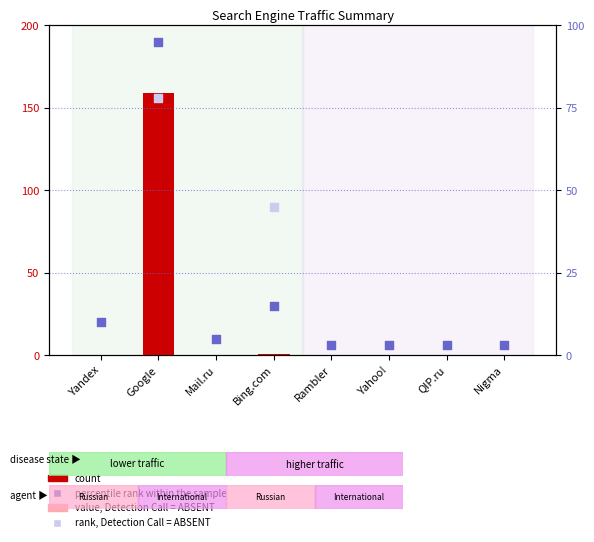

Between QIP.ru and Yandex, which is larger?

QIP.ru